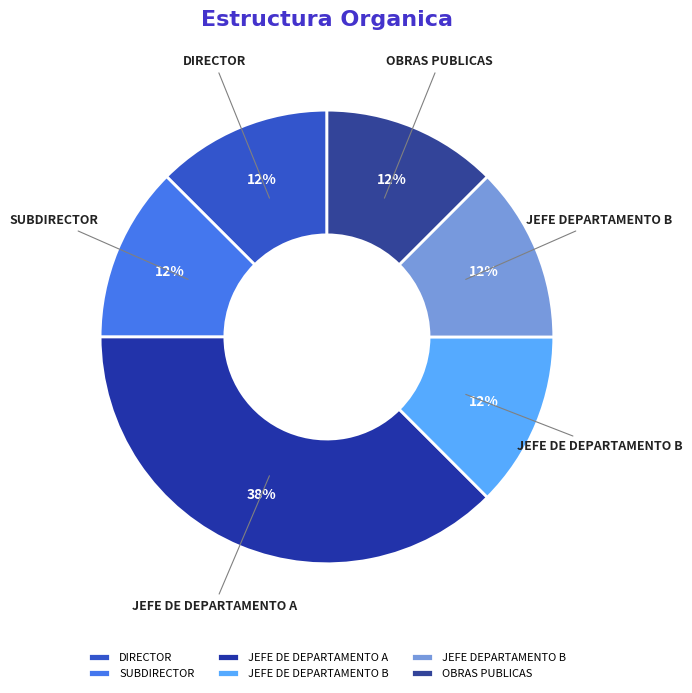

True or false: SUBDIRECTOR accounts for 12% of the total.

True